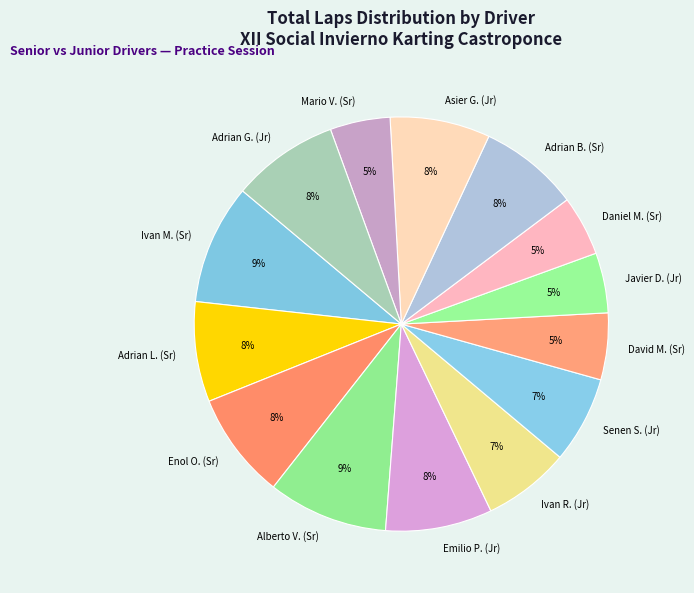

Does Adrian L. (Sr) represent more than half of the total?

No